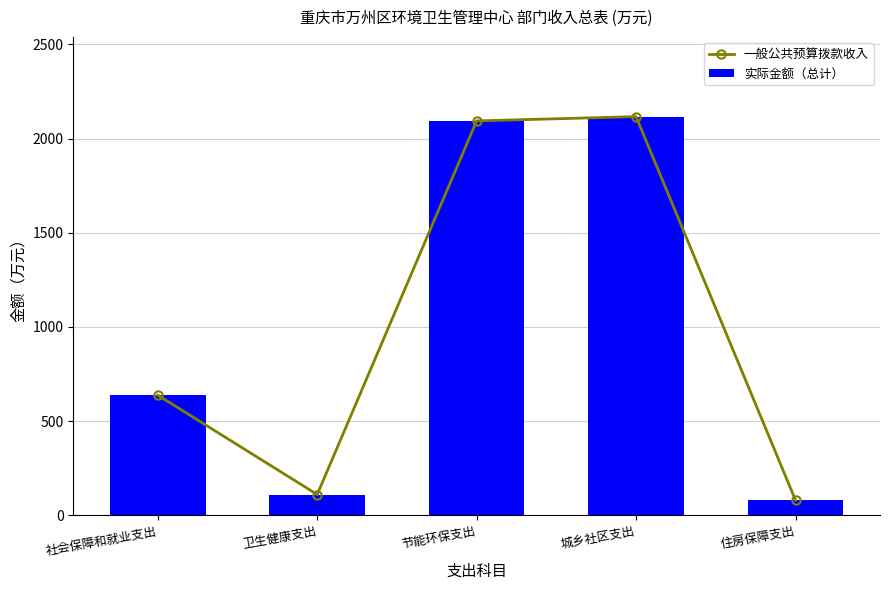

At 城乡社区支出, list the series in order from smallest to largest.

一般公共预算拨款收入, 实际金额（总计）